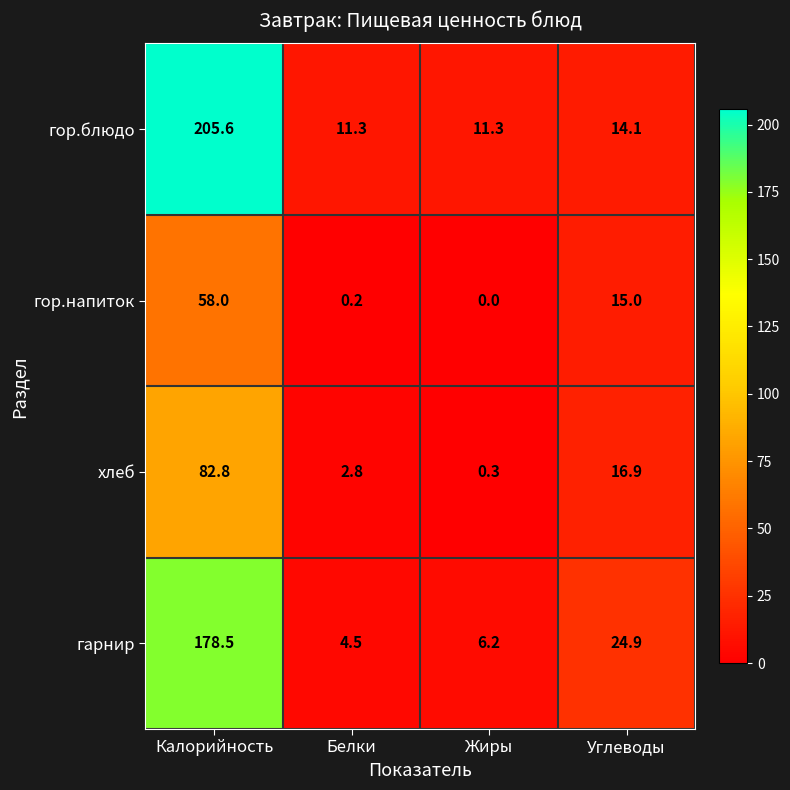

What is the approximate value of гарнир at Белки?

4.5